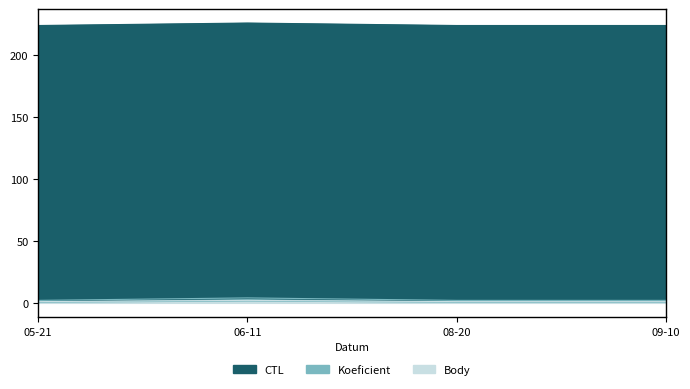

Is it true that Body equals 3 at 09-10?

False